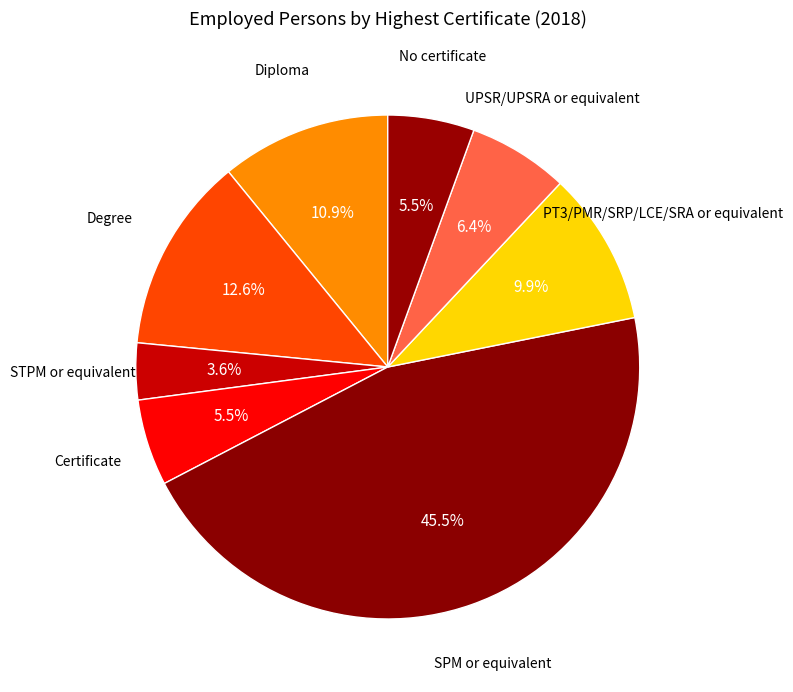

Count the number of slices in the pie.

8